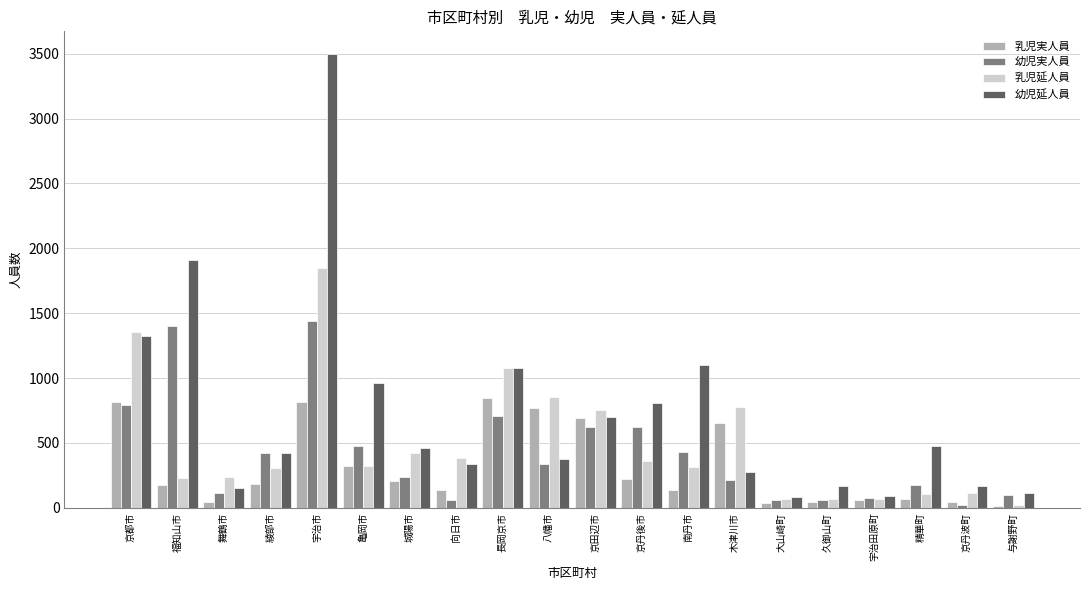

Which series has the largest total across all categories?

幼児延人員